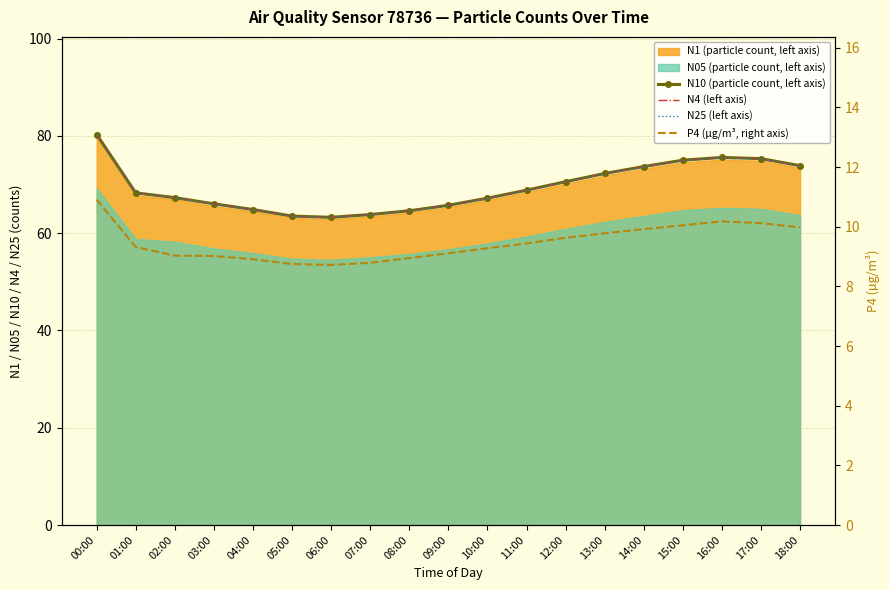

True or false: N25 (left axis) and P4 (µg/m³, right axis) intersect in this chart.

False